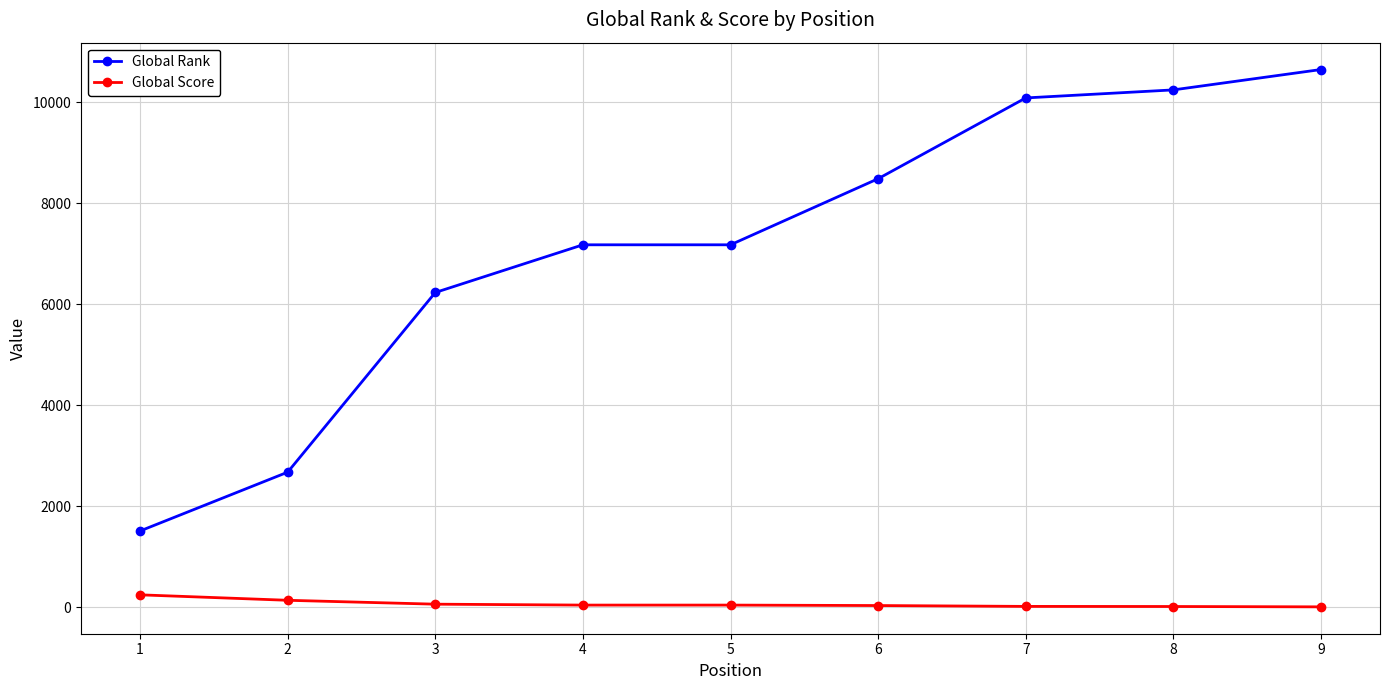

What is the minimum value shown in the chart?

10